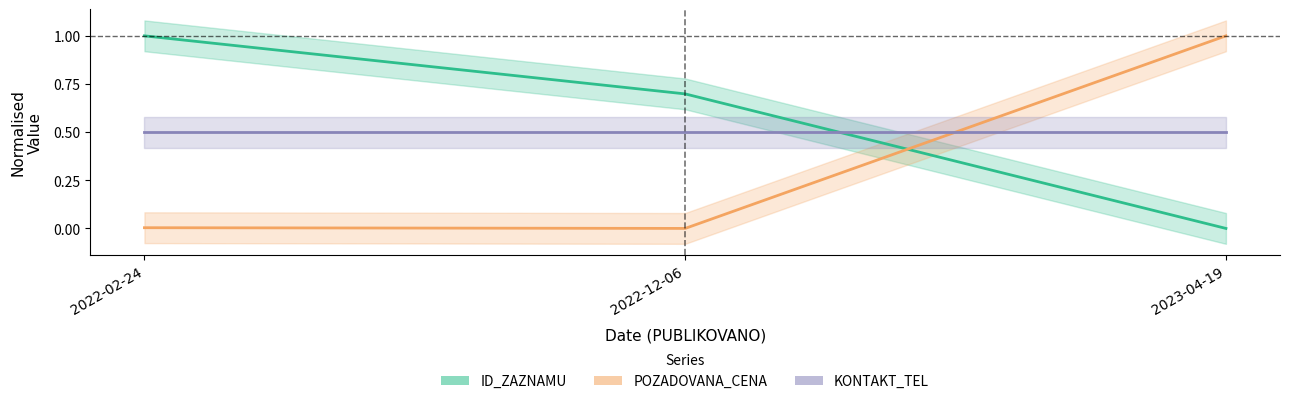

What is the total value across all series at 2022-12-06?

1.2